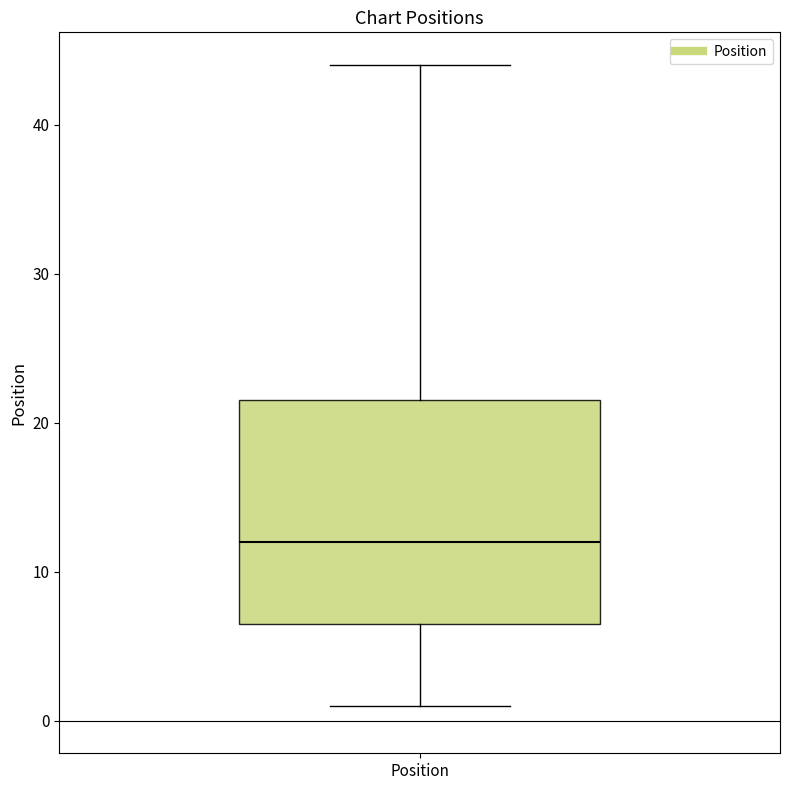

Transcribe this box plot: give where the median line is, the range the box spans, and where the two whiskers end, as read against the y-axis. The values are not printed on the chart, so give them approximately, as read against the axis.

median 12, box 7 to 22, whiskers 1 to 44